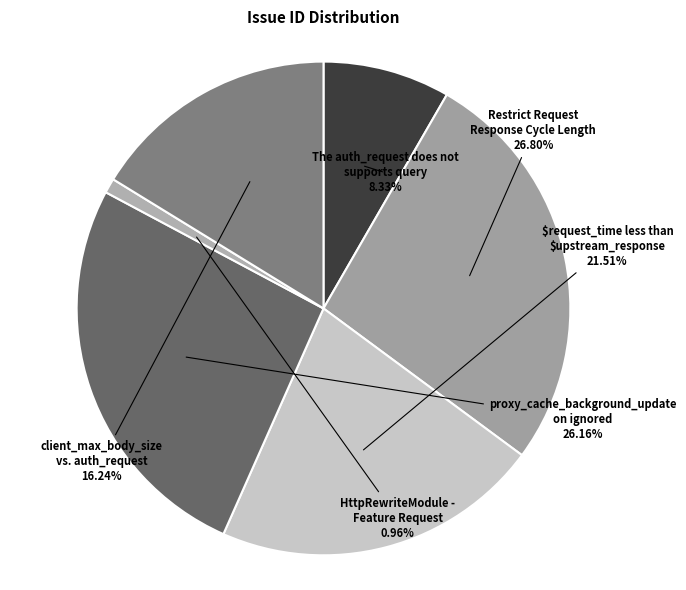

Approximately how many times larger is the value at Restrict Request Response Cycle Length compared to client_max_body_size vs. auth_request?

1.7